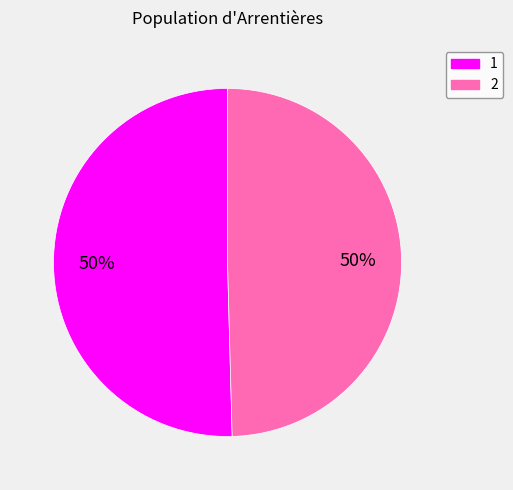

Is it true that 2 is 50% of the pie?

True